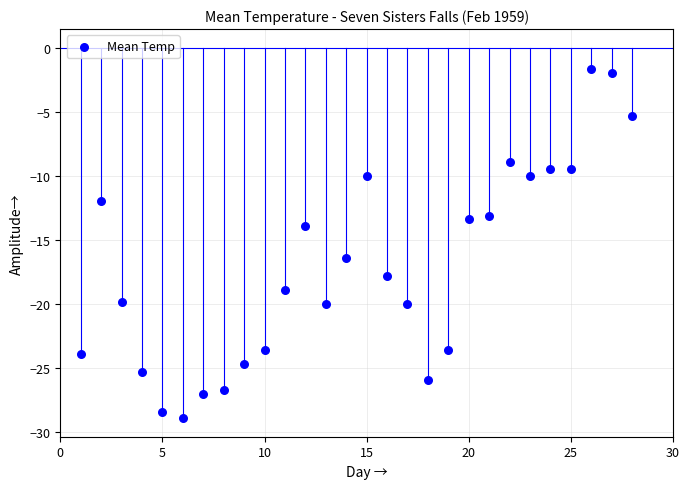

What is the range of Y values (max minus min)?

27.2